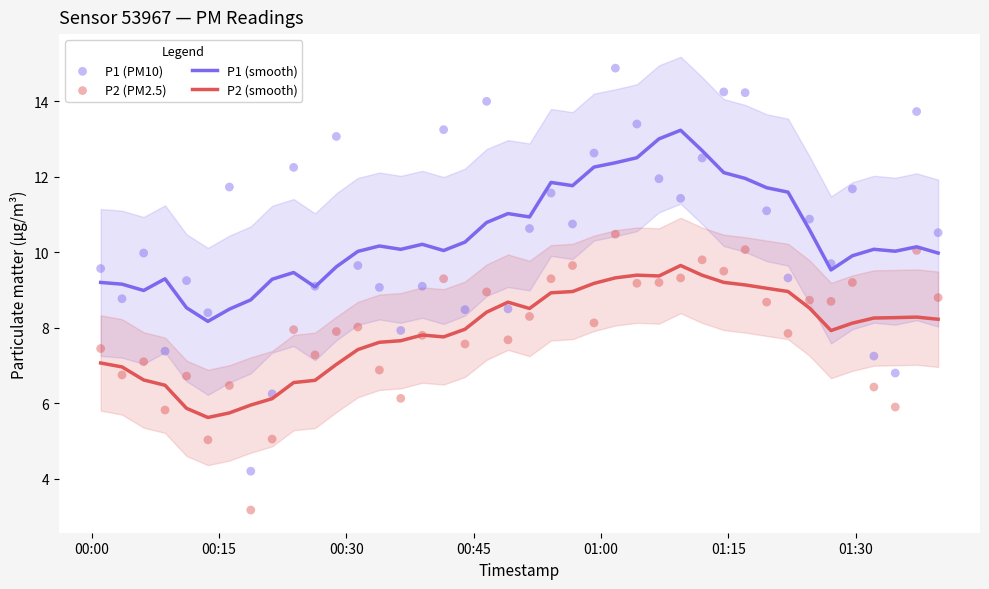

Which series has the largest total across all categories?

P1 (PM10)